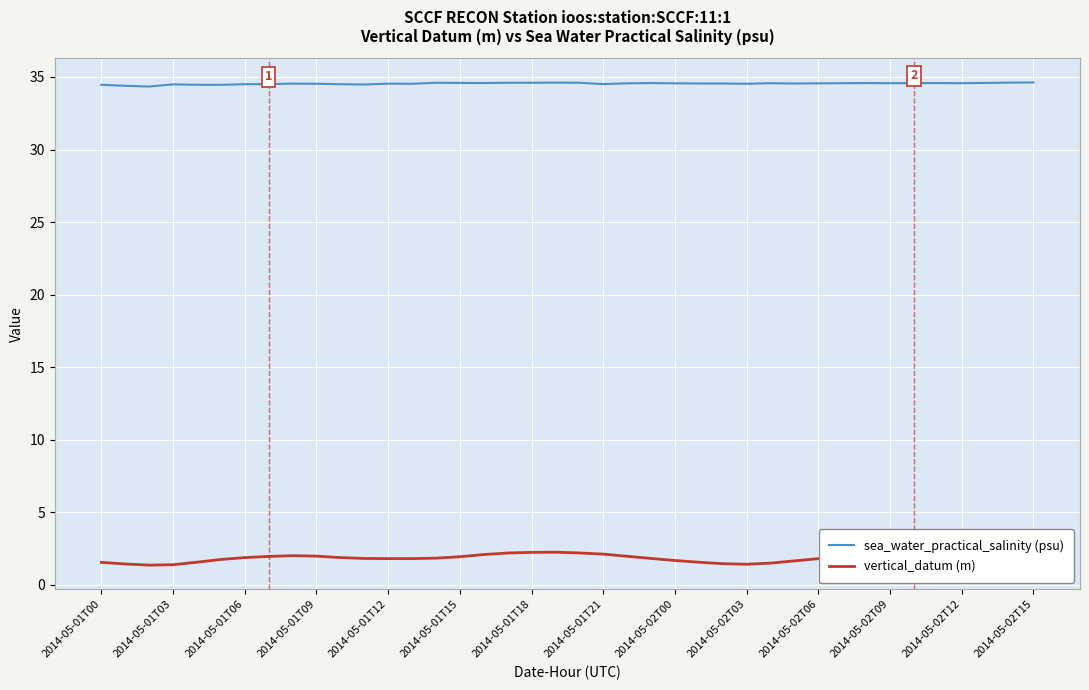

What is the difference between the maximum and minimum values in the vertical_datum (m) series?

0.9